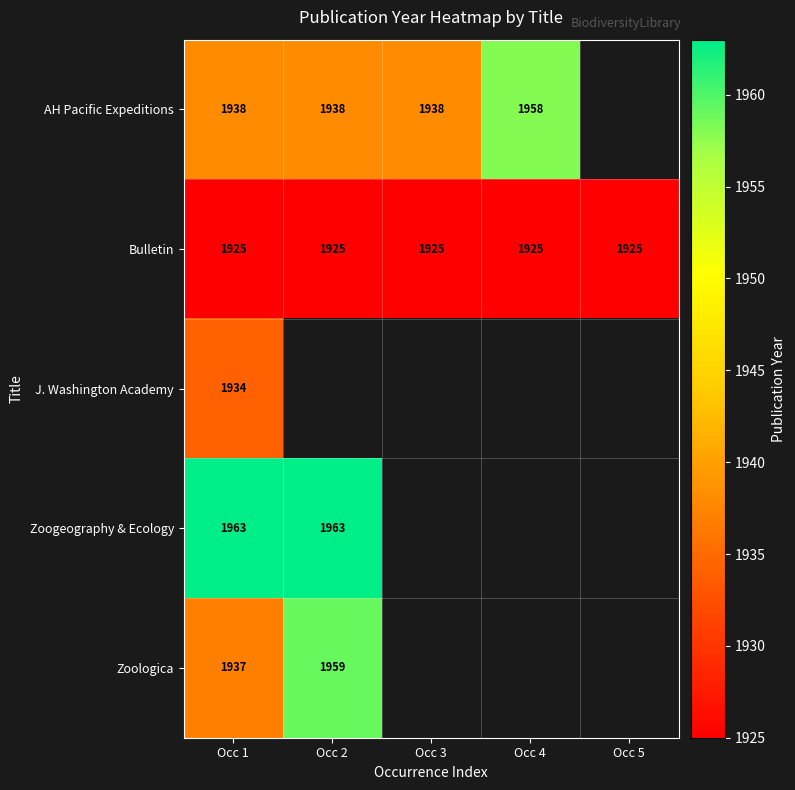

What is the spread (max minus min) of values at Occ 1?

38